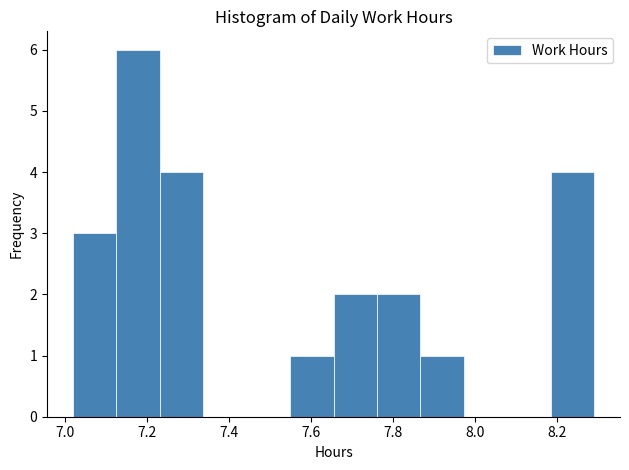

Which range on the x-axis has the tallest bar?

7.12 to 7.24